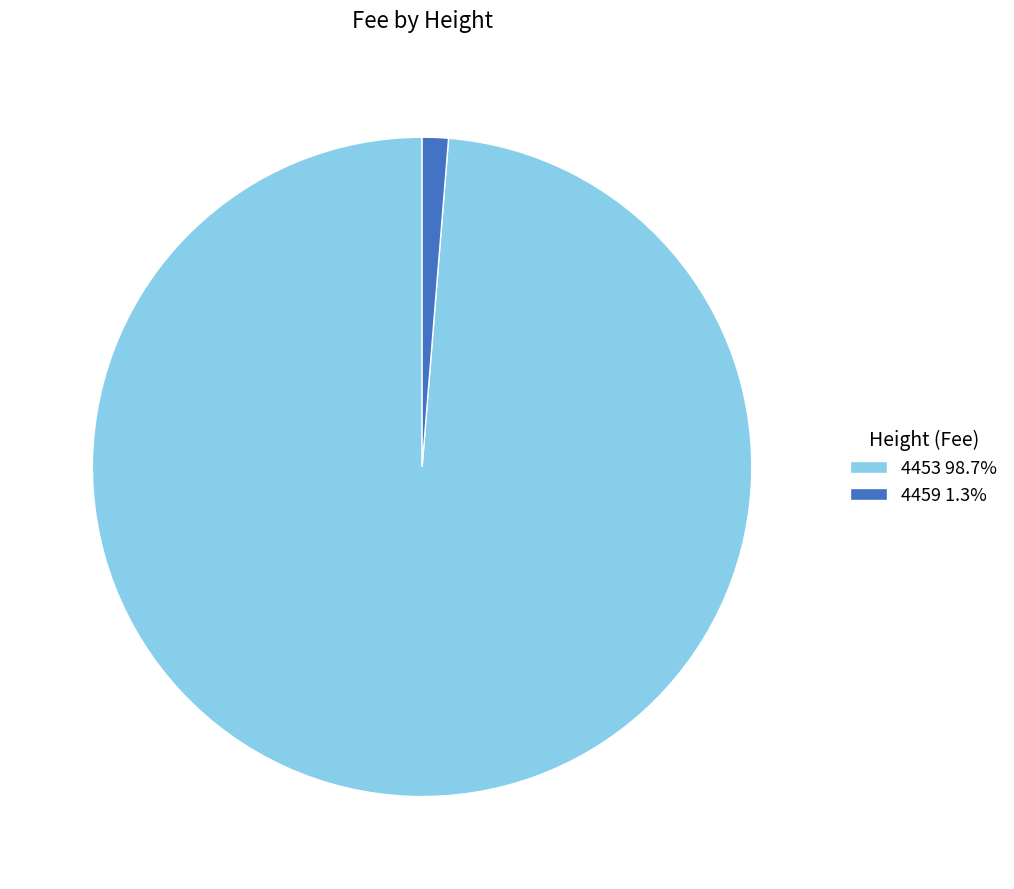

Which slice is the largest?

4453